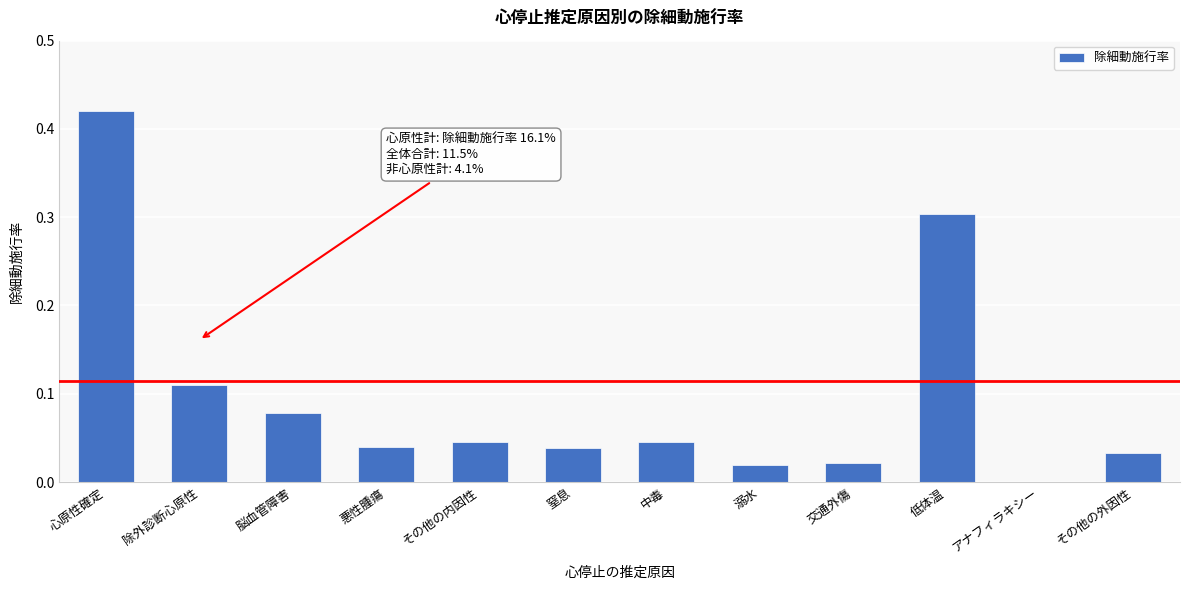

True or false: the data shows 0.2 at 心原性確定.

False